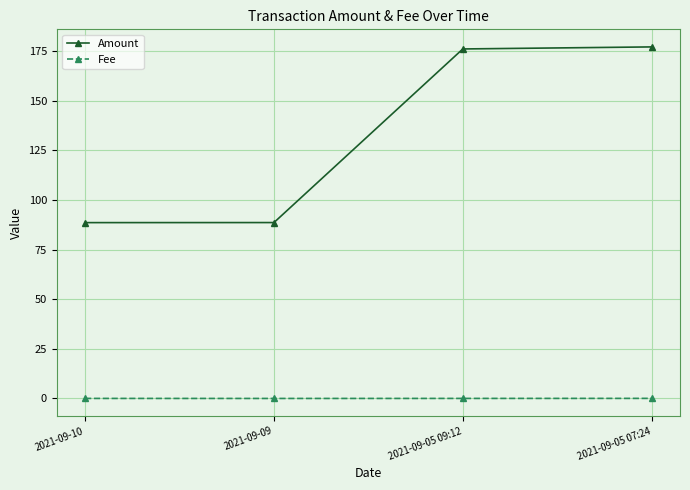

True or false: Amount has more than 1 interior local peaks.

False